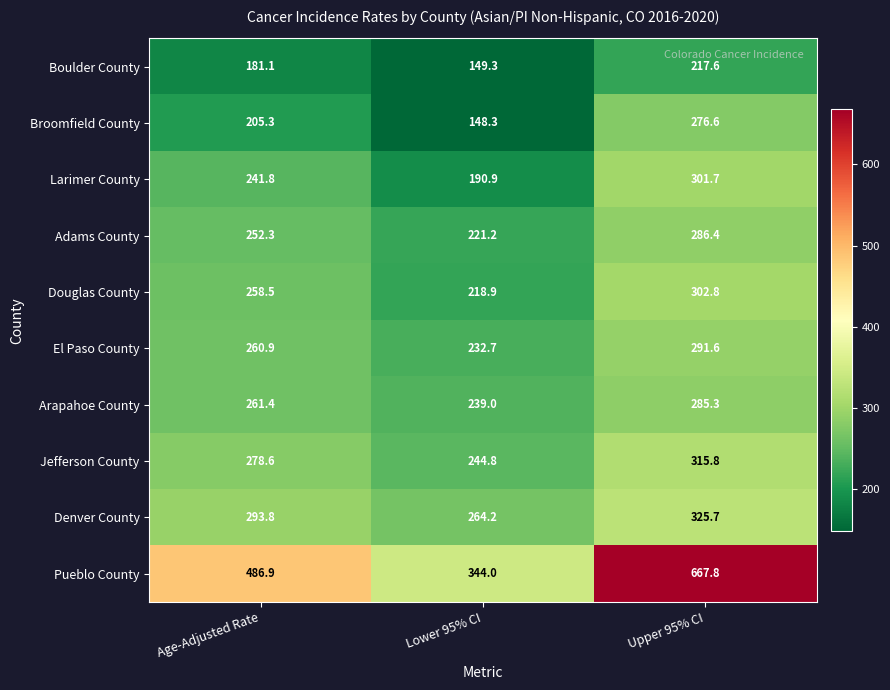

Reading left to right, extract all data points from this chart.

Boulder County: Age-Adjusted Rate=181.1	Lower 95% CI=149.3	Upper 95% CI=217.6
Broomfield County: Age-Adjusted Rate=205.3	Lower 95% CI=148.3	Upper 95% CI=276.6
Larimer County: Age-Adjusted Rate=241.8	Lower 95% CI=190.9	Upper 95% CI=301.7
Adams County: Age-Adjusted Rate=252.3	Lower 95% CI=221.2	Upper 95% CI=286.4
Douglas County: Age-Adjusted Rate=258.5	Lower 95% CI=218.9	Upper 95% CI=302.8
El Paso County: Age-Adjusted Rate=260.9	Lower 95% CI=232.7	Upper 95% CI=291.6
Arapahoe County: Age-Adjusted Rate=261.4	Lower 95% CI=239.0	Upper 95% CI=285.3
Jefferson County: Age-Adjusted Rate=278.6	Lower 95% CI=244.8	Upper 95% CI=315.8
Denver County: Age-Adjusted Rate=293.8	Lower 95% CI=264.2	Upper 95% CI=325.7
Pueblo County: Age-Adjusted Rate=486.9	Lower 95% CI=344.0	Upper 95% CI=667.8